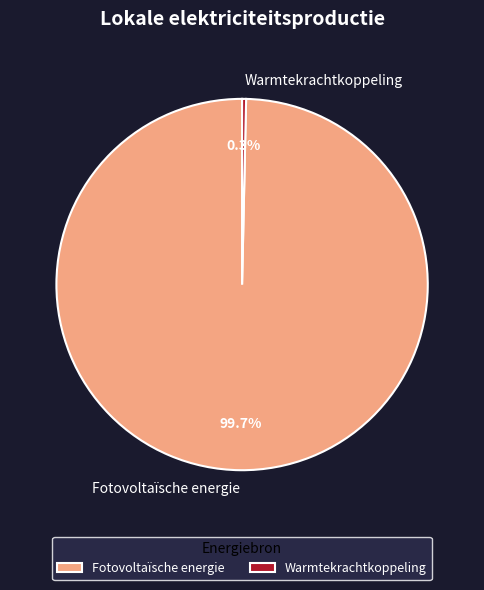

What percentage is NOT represented by Warmtekrachtkoppeling?

99.7%